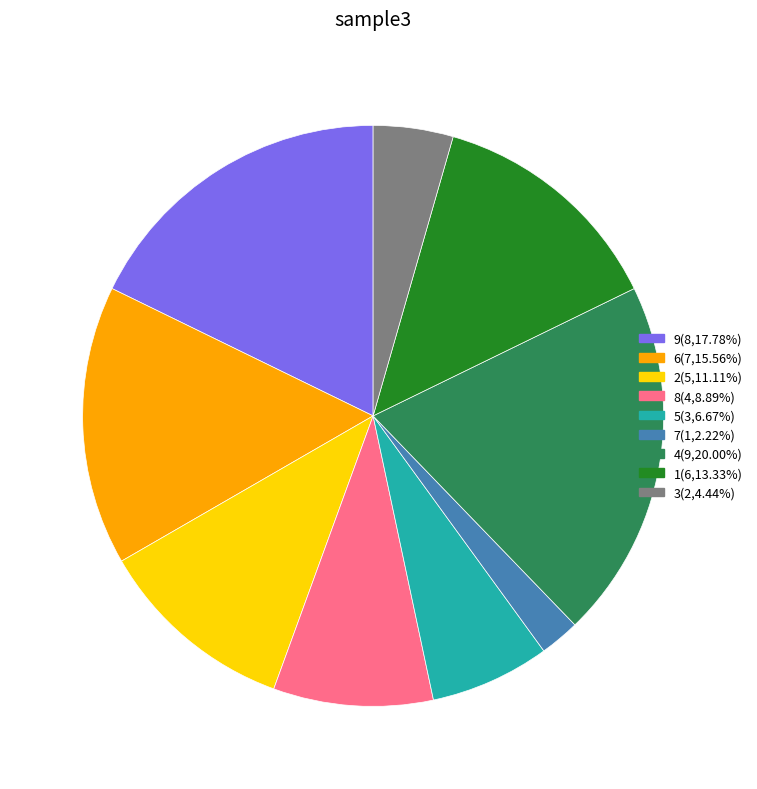

Between 7 and 8, which is larger?

8